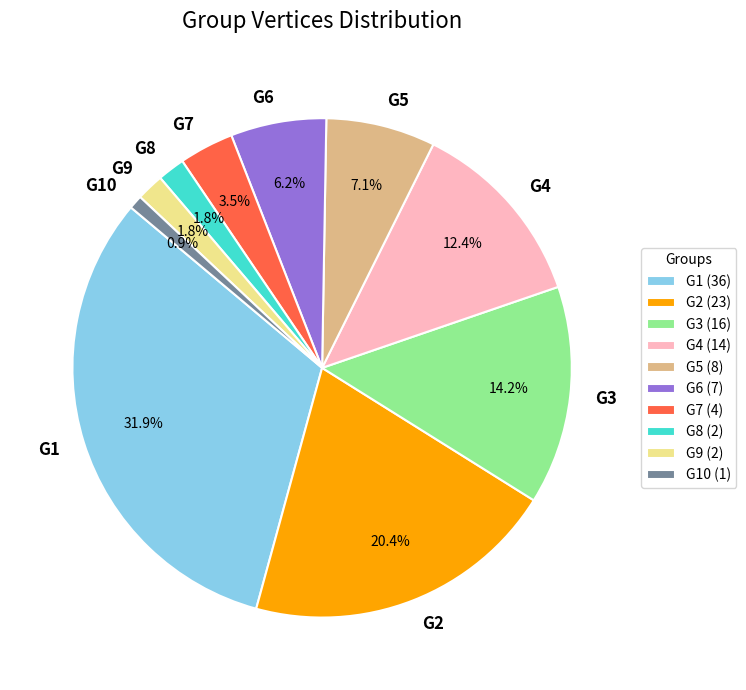

Combined, do G3 and G1 account for over 50%?

No